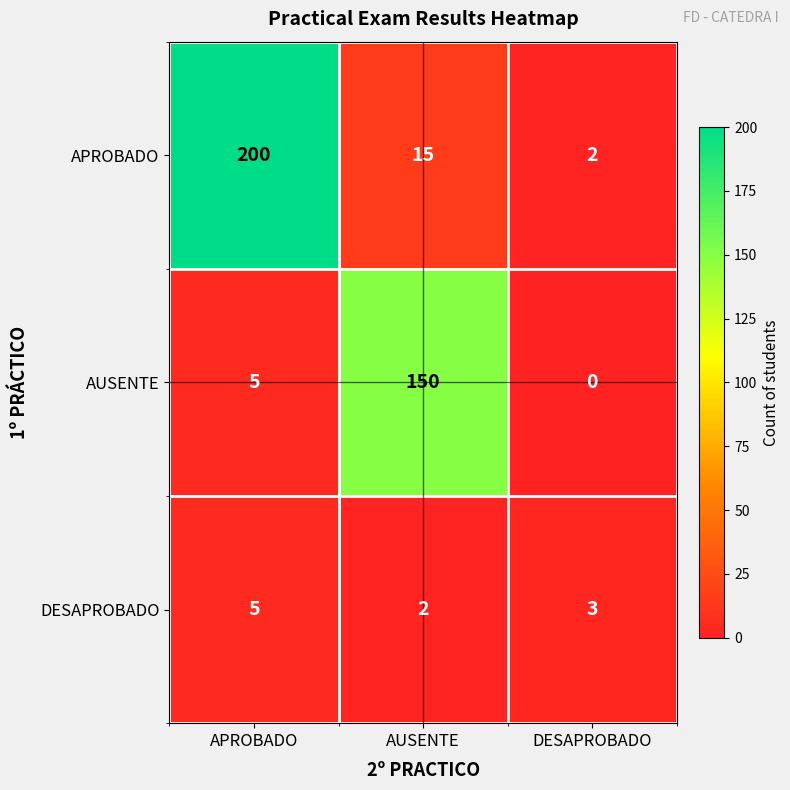

At which category does the chart reach its peak across all series?

APROBADO